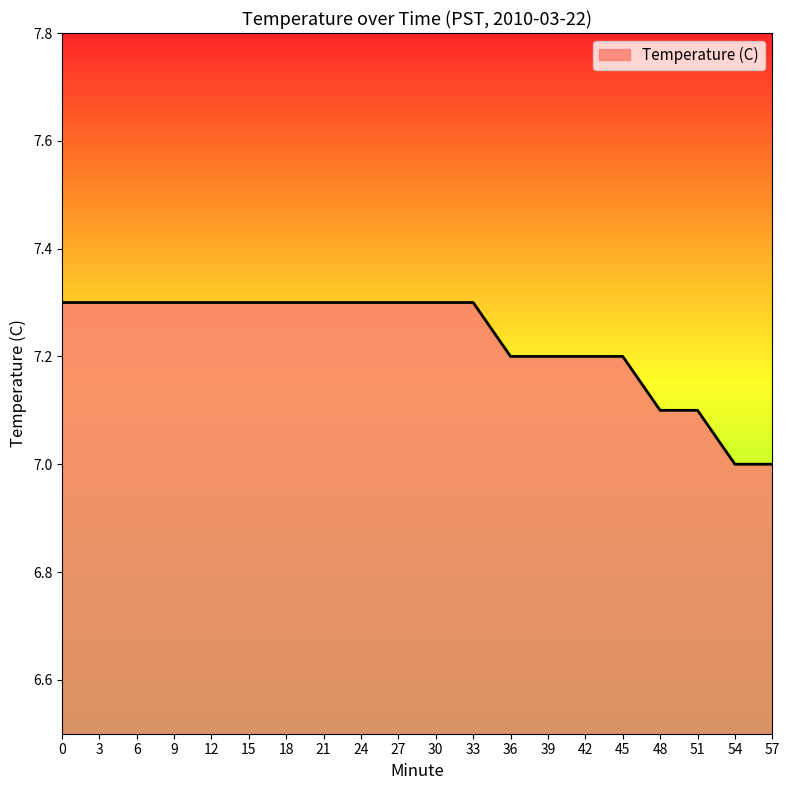

What is the difference between the maximum and minimum values?

0.3